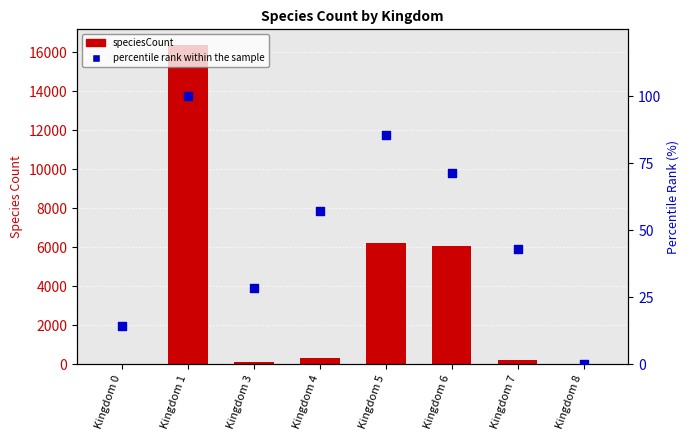

What is the total value across all series at Kingdom 7?

230.9